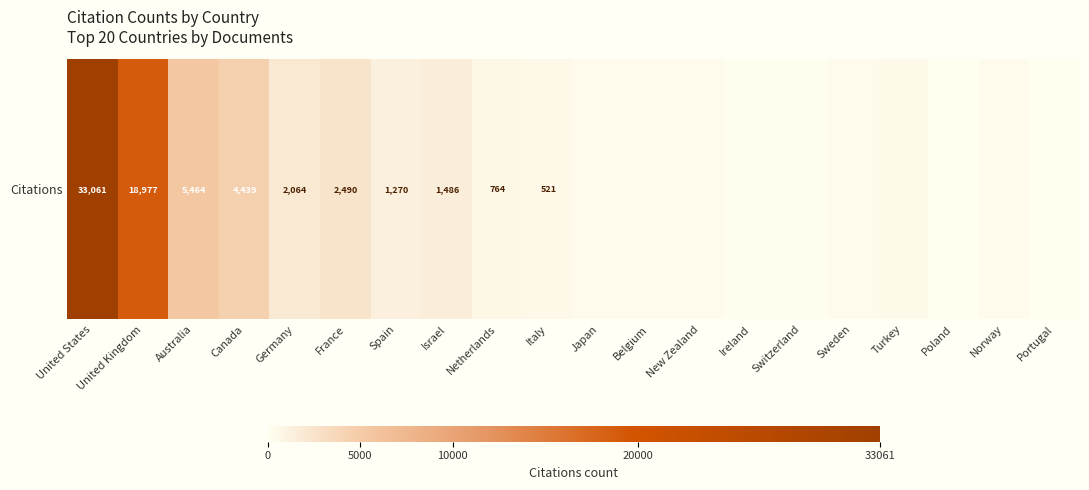

What is the greatest value displayed?

33061